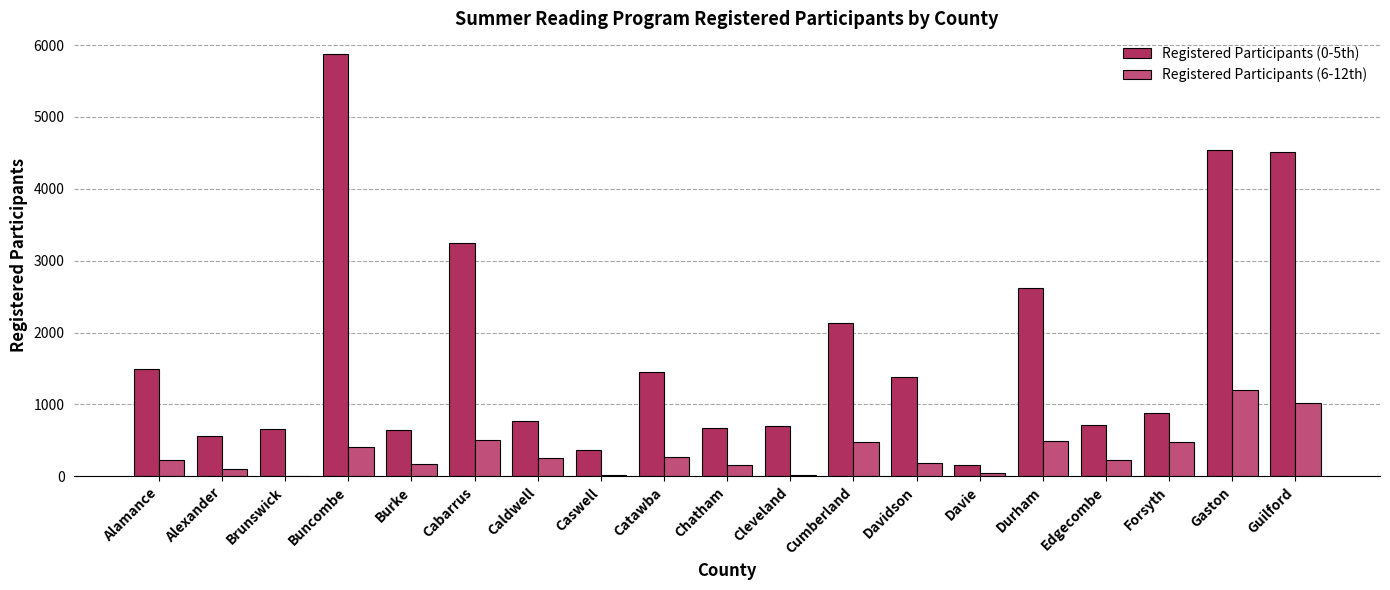

At which label does Registered Participants (6-12th) reach its peak?

Gaston